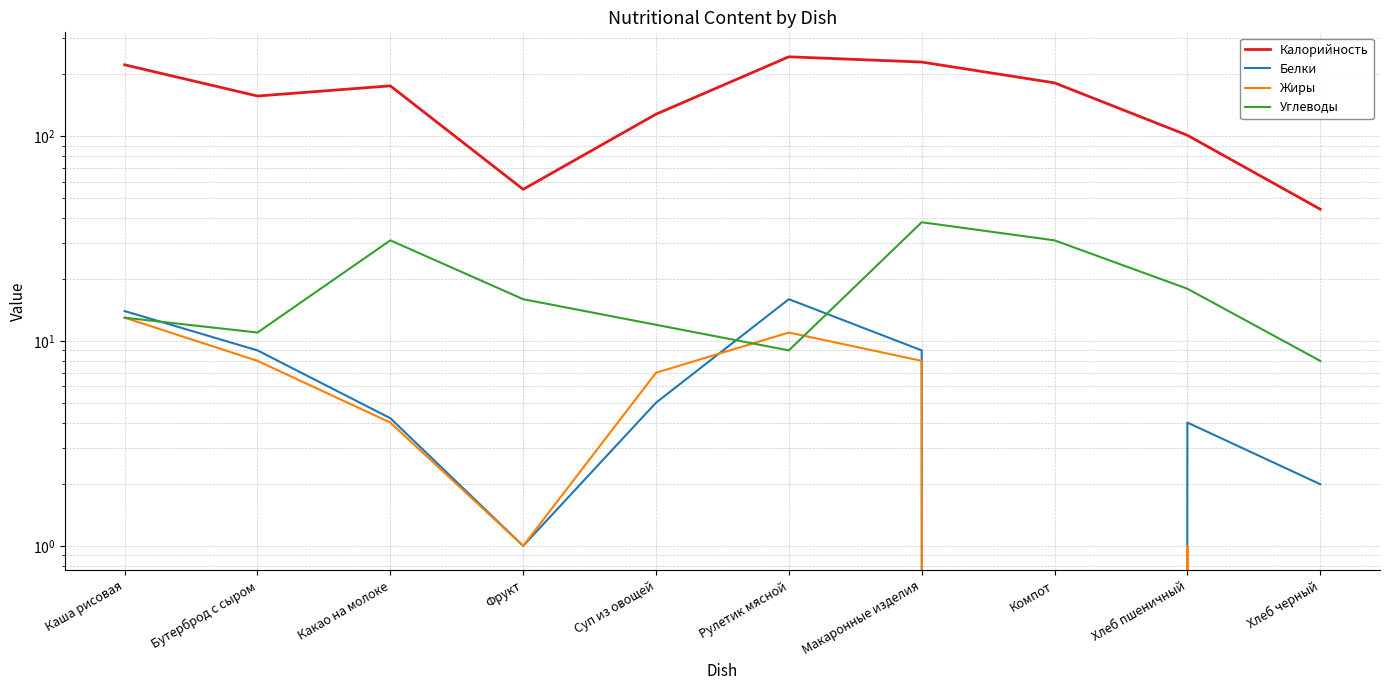

What are all the series names shown in the legend?

Калорийность, Белки, Жиры, Углеводы